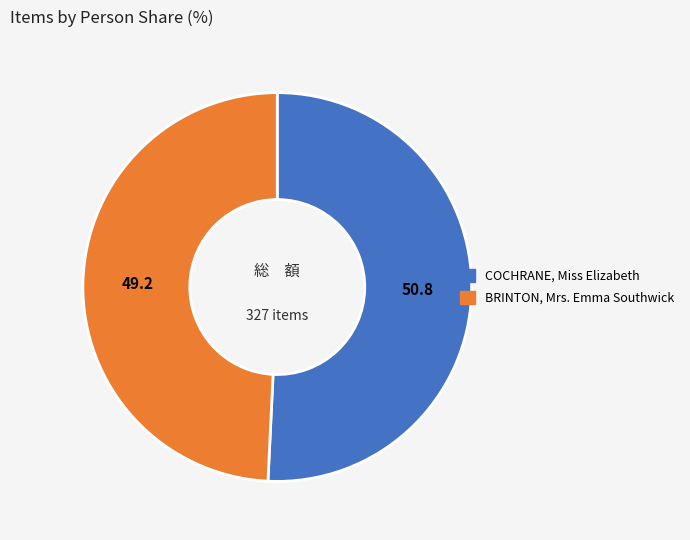

Does BRINTON, Mrs. Emma Southwick account for over 50% of the chart?

No